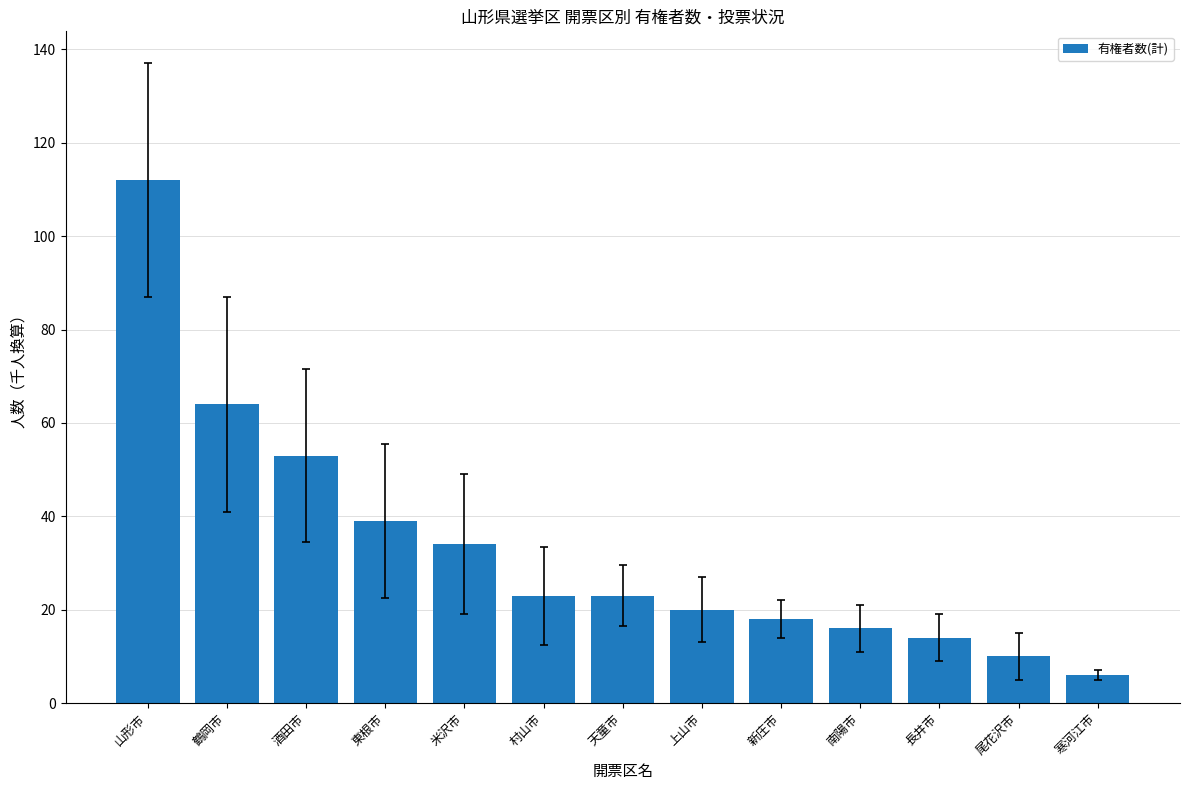

What is the change in value from 米沢市 to 南陽市?

-18